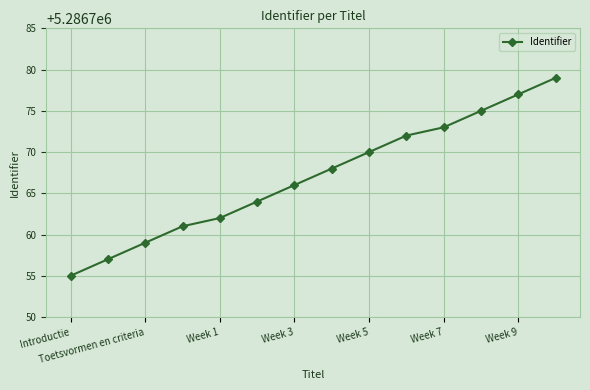

Reading right to left, list all the values displayed in this chart.

5286779	5286777	5286775	5286773	5286772	5286770	5286768	5286766	5286764	5286762	5286761	5286759	5286757	5286755